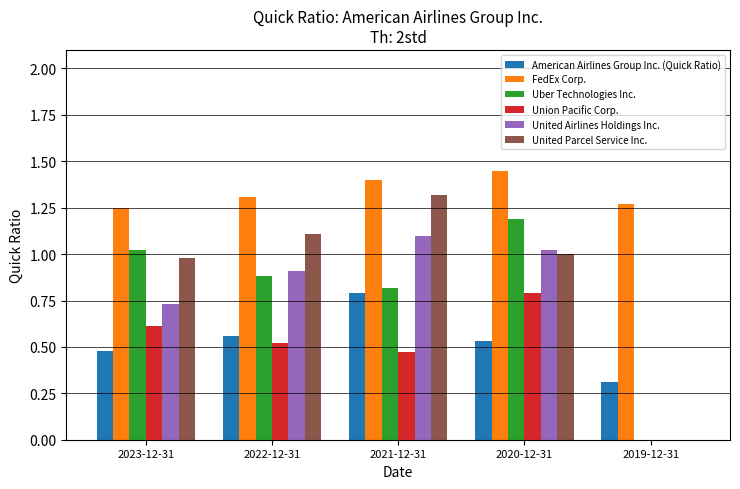

Are the bars horizontal?

No